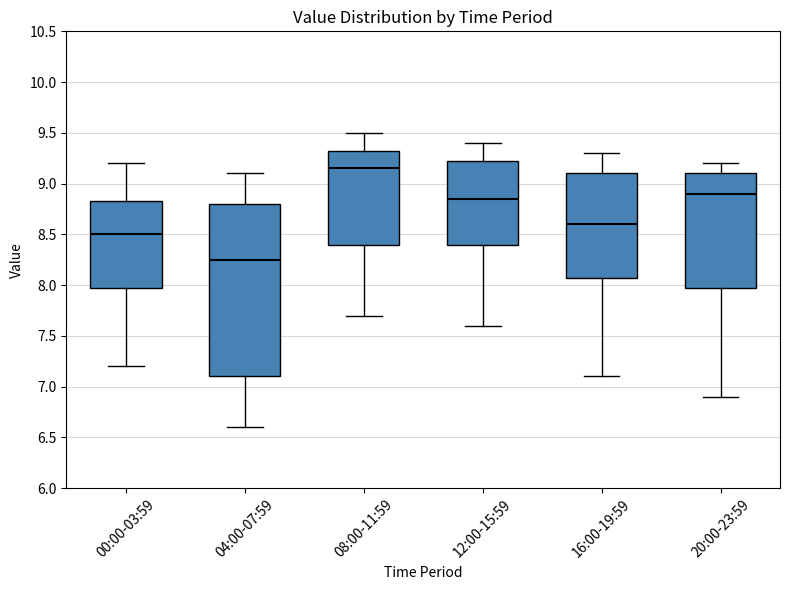

Where does the median line of the box for 04:00-07:59 sit on the y-axis? The values are not printed on the chart, so give them approximately, as read against the axis.

8.25